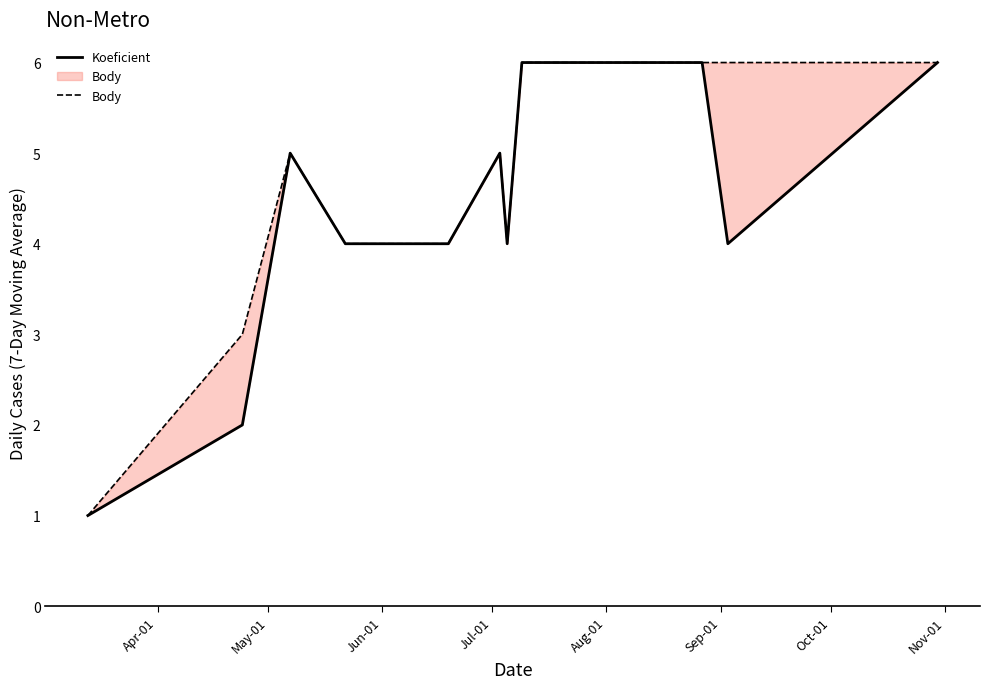

Which has a higher value, Jun-01 or Sep-01?

Jun-01